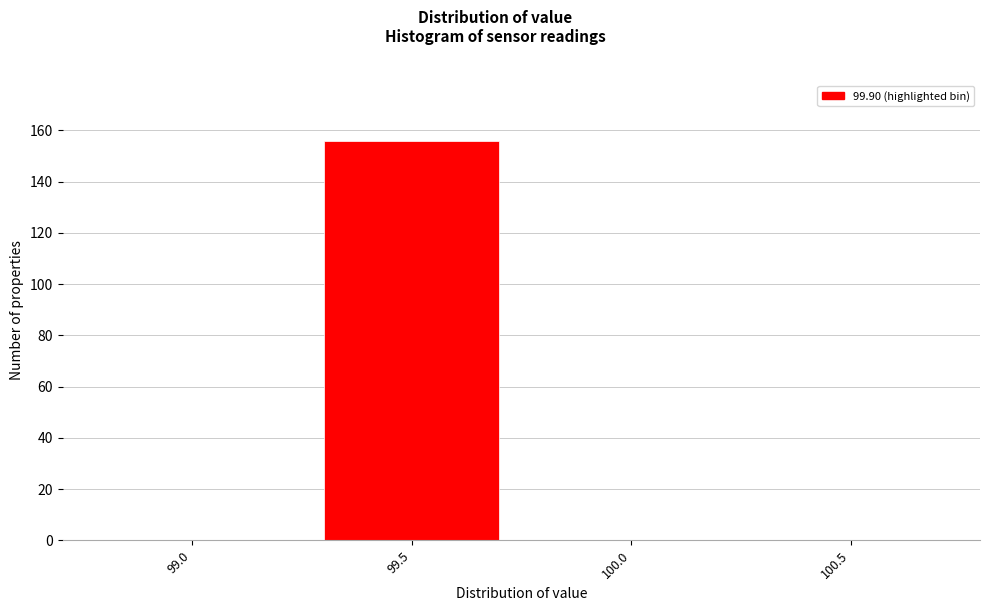

Reading left to right, what are all the values shown in this chart?

99.0=0	99.5=156	100.0=0	100.5=0